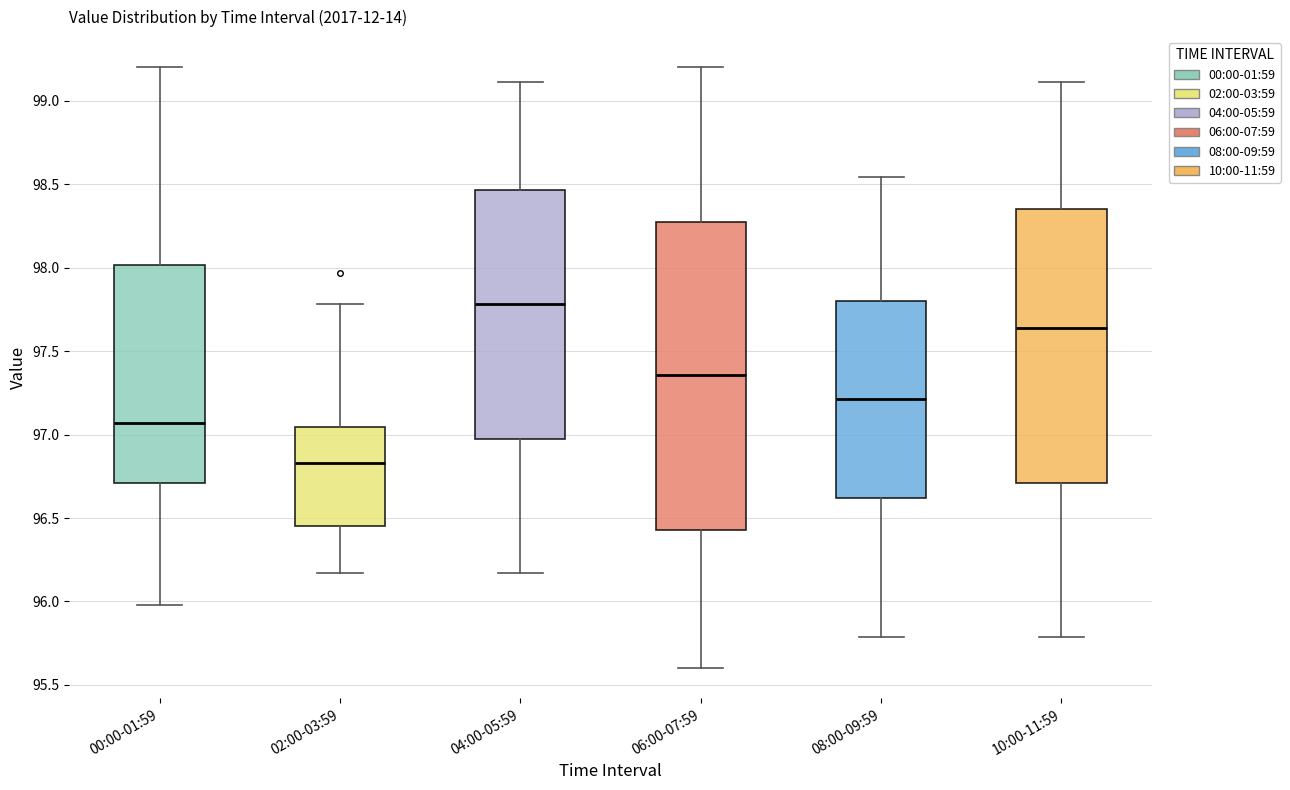

Which box has the lowest median line?

02:00-03:59